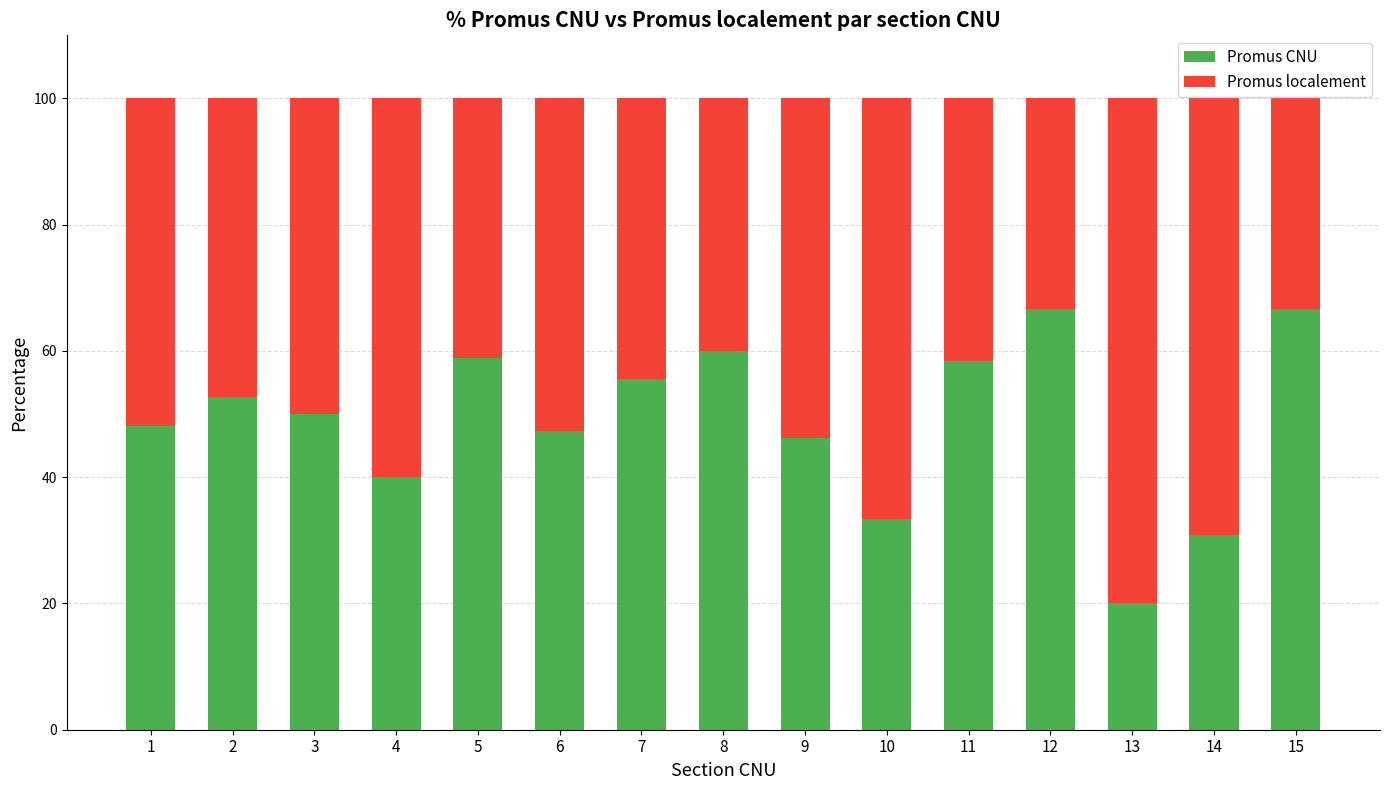

What is the sum of the Promus CNU values at 7 and 6?

102.9